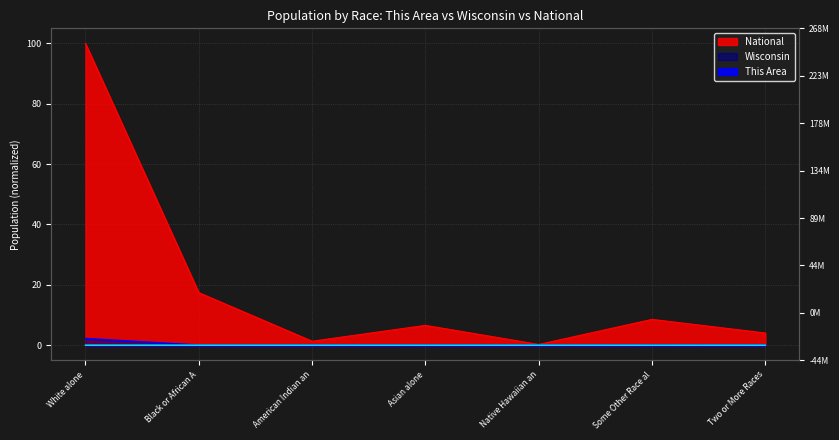

Which has a higher value, American Indian an or Native Hawaiian an?

American Indian an